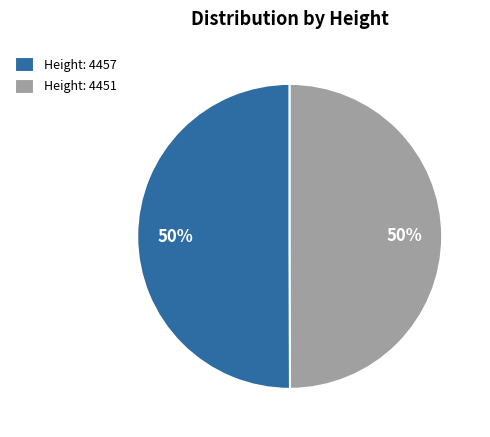

Approximately how many times larger is the value at Height: 4457 compared to Height: 4451?

1.0